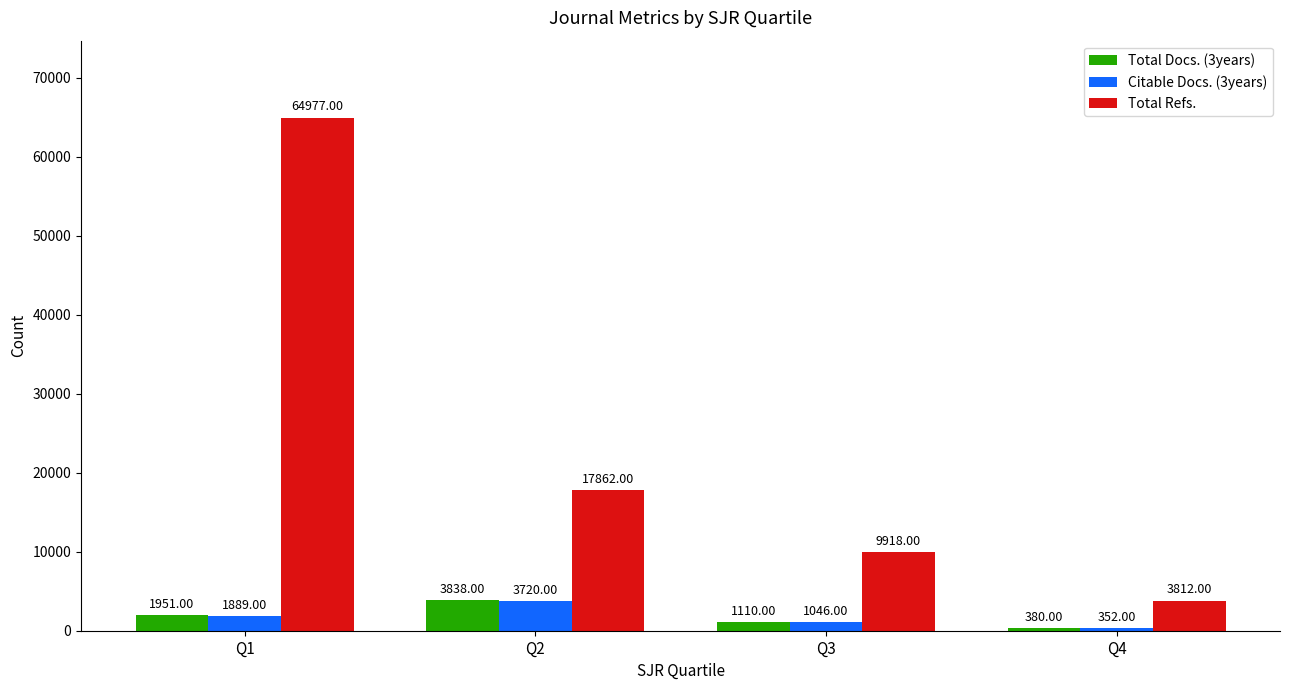

The value of Citable Docs. (3years) at Q4 is 352. True or false?

True